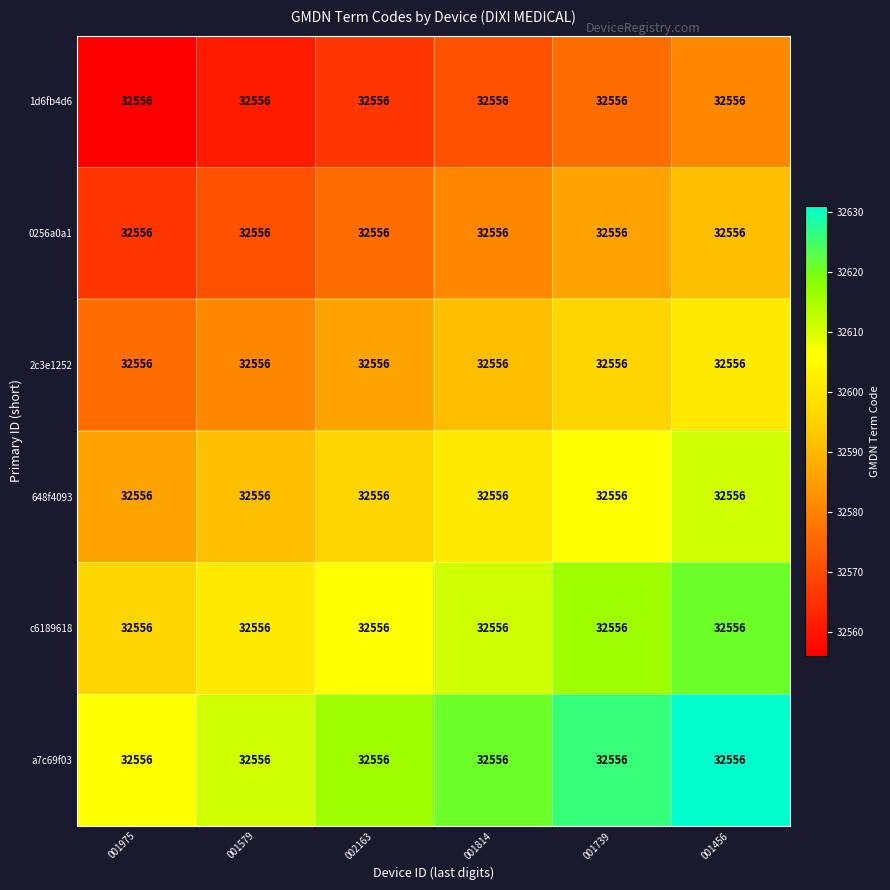

At how many categories does at least one series exceed 32577?

6